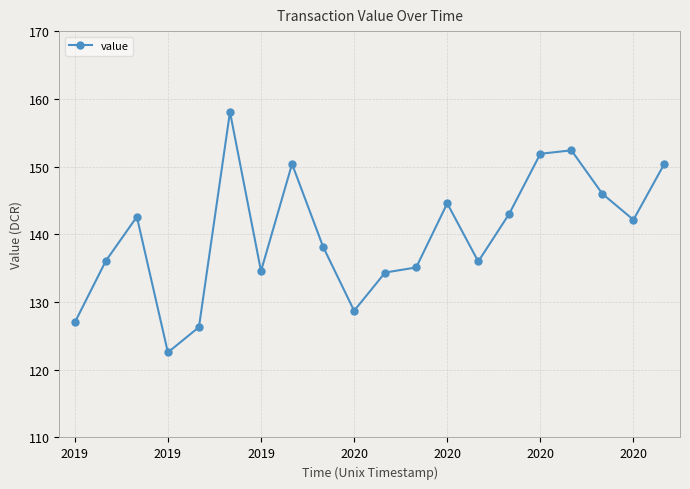

How many categories are shown in the chart?

20